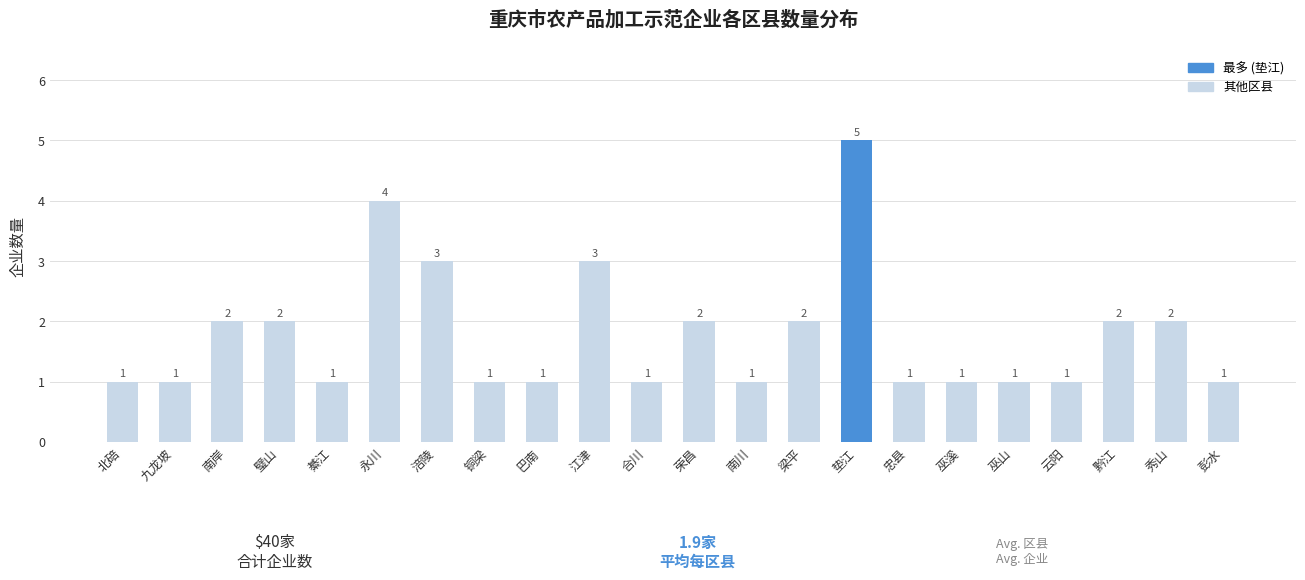

Reading right to left, list all the values displayed in this chart.

1	2	2	1	1	1	1	5	2	1	2	1	3	1	1	3	4	1	2	2	1	1